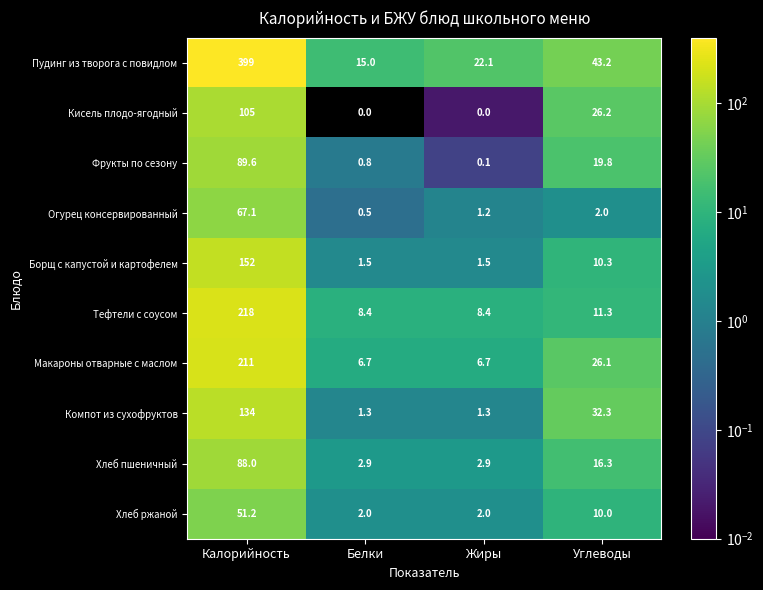

True or false: Пудинг из творога с повидлом has a value of 11.9 at Жиры.

False